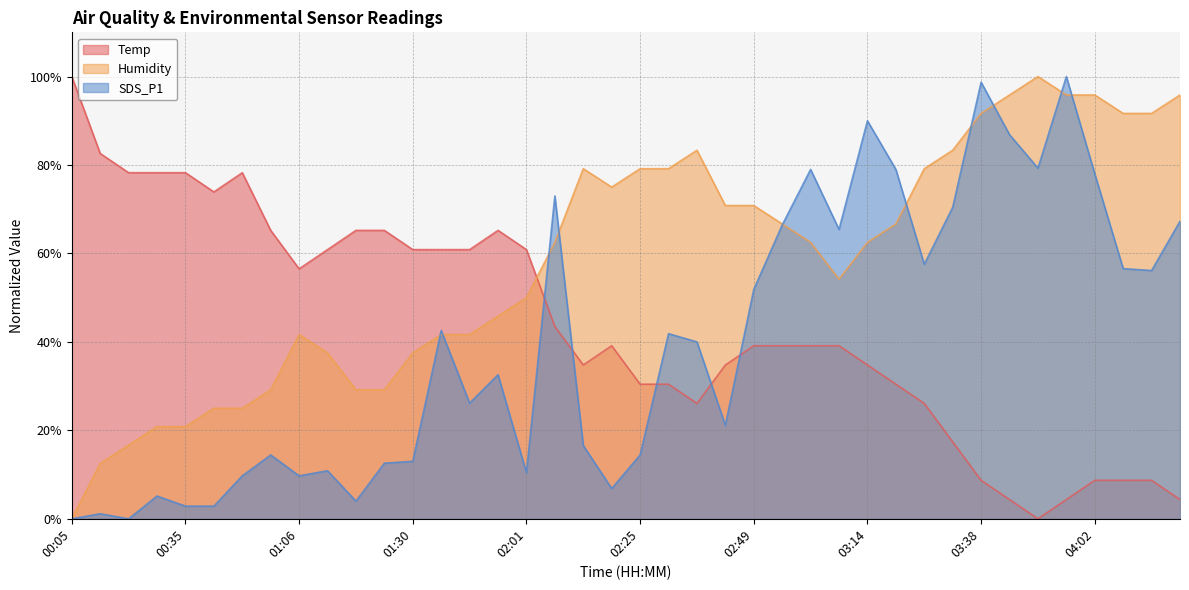

Which series has the widest spread of values?

Temp